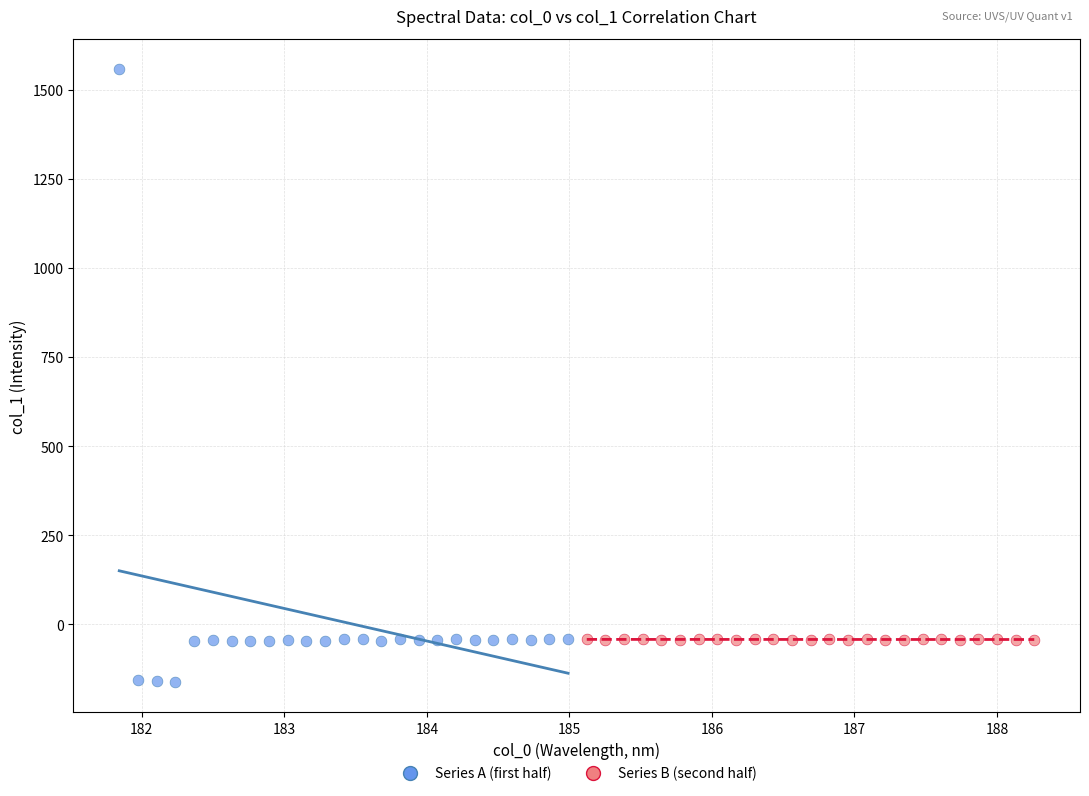

Which series contains the highest Y value?

Series A (first half)